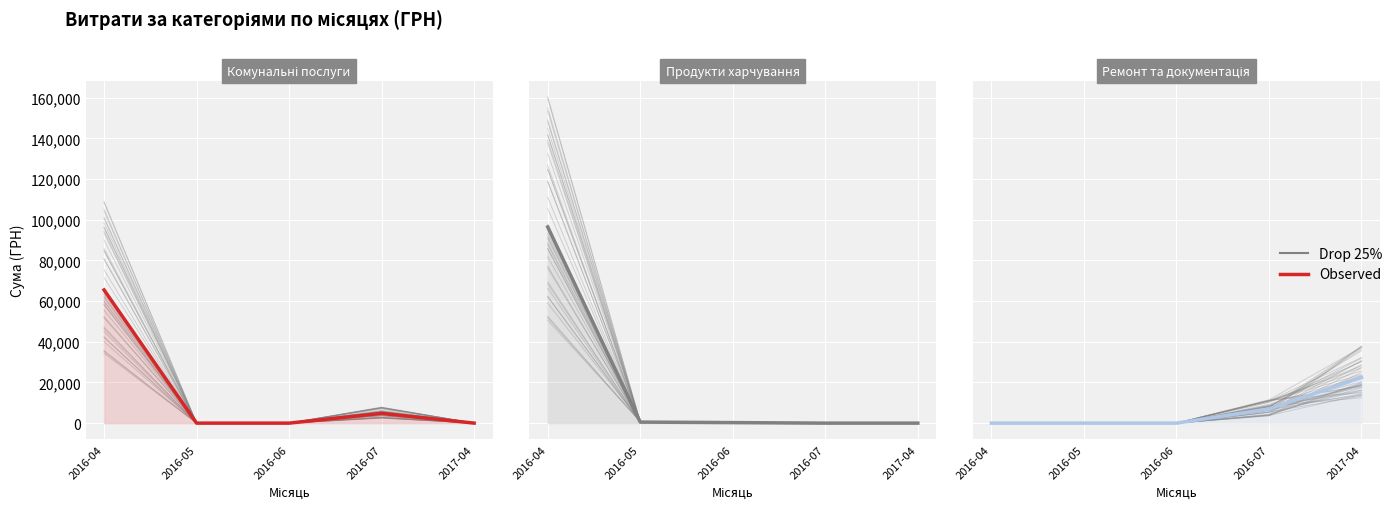

Does the chart display data point markers on the line(s)?

No